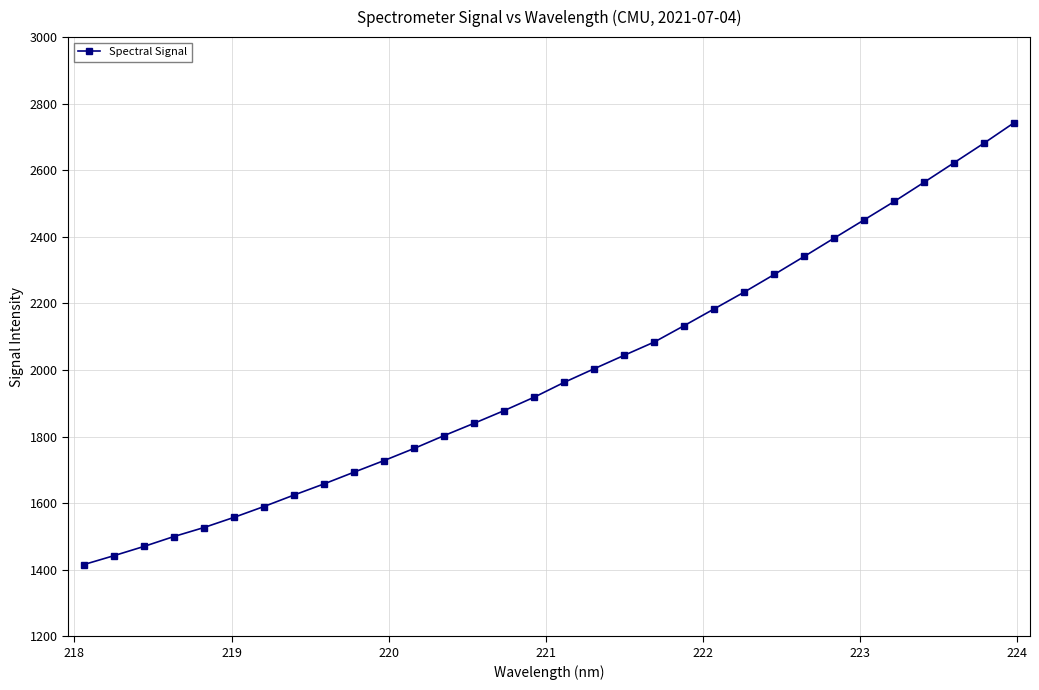

What is the smallest value displayed?

1415.3